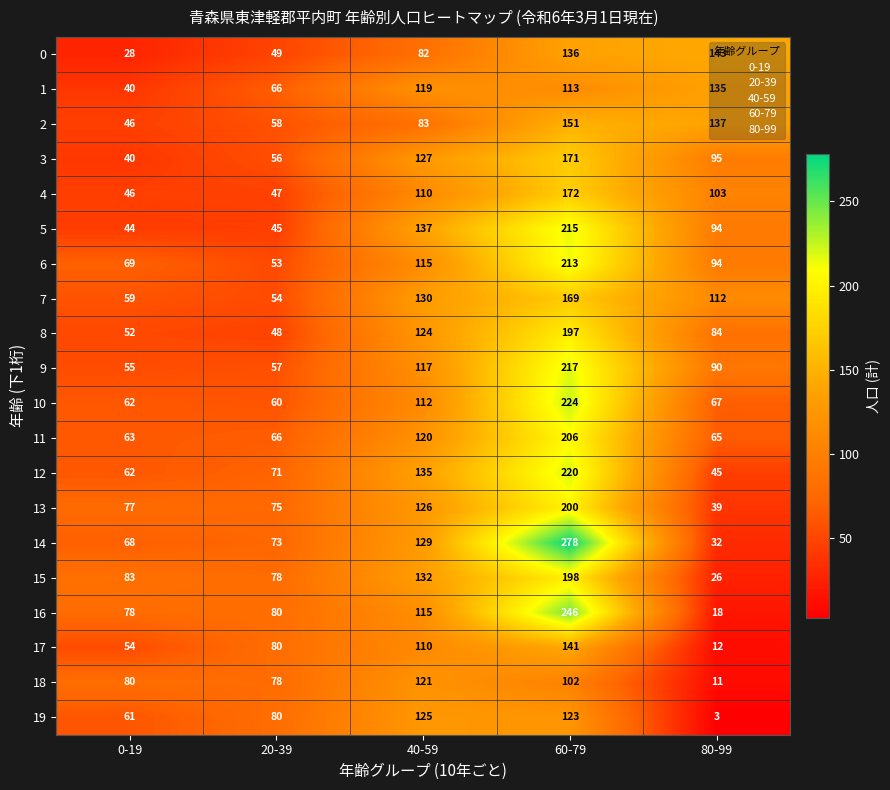

How many values in the 4 series are below 103?

2